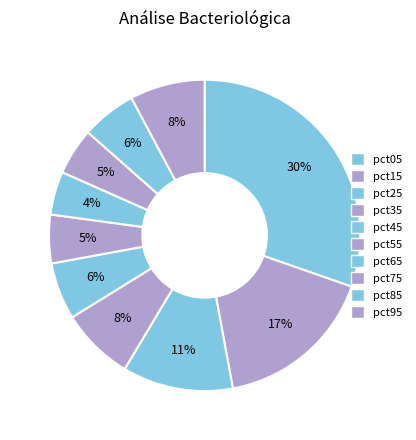

Count the number of slices in the pie.

10